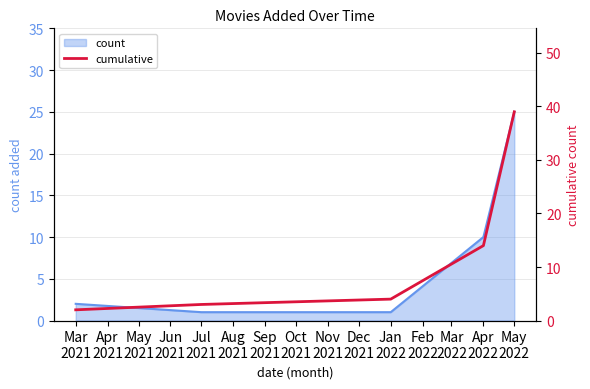

Which category has the lowest value across all series?

Mar
2021